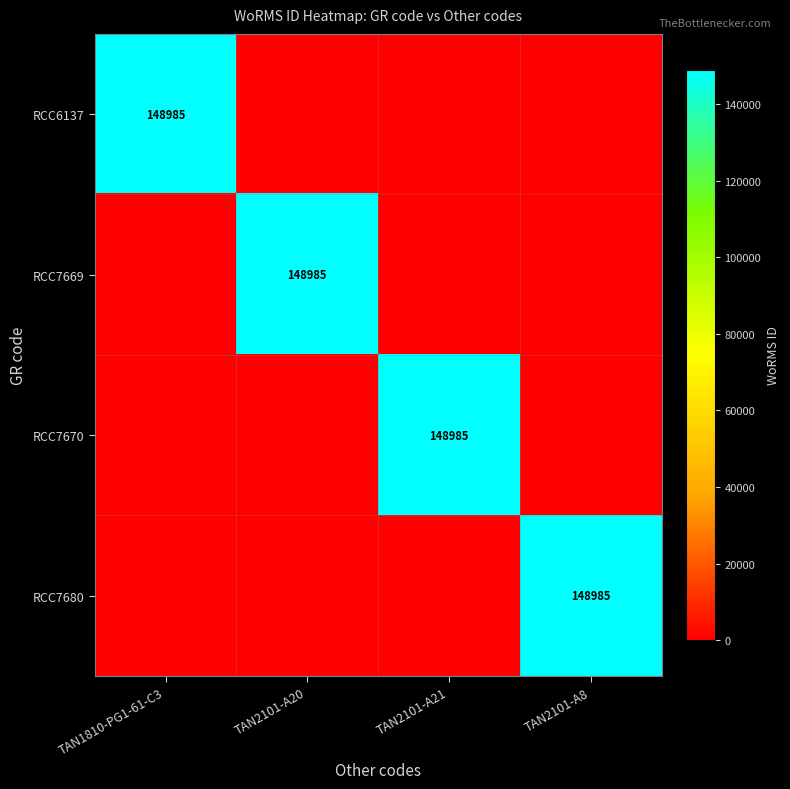

True or false: RCC7680 has a value of 34446 at TAN2101-A8.

False